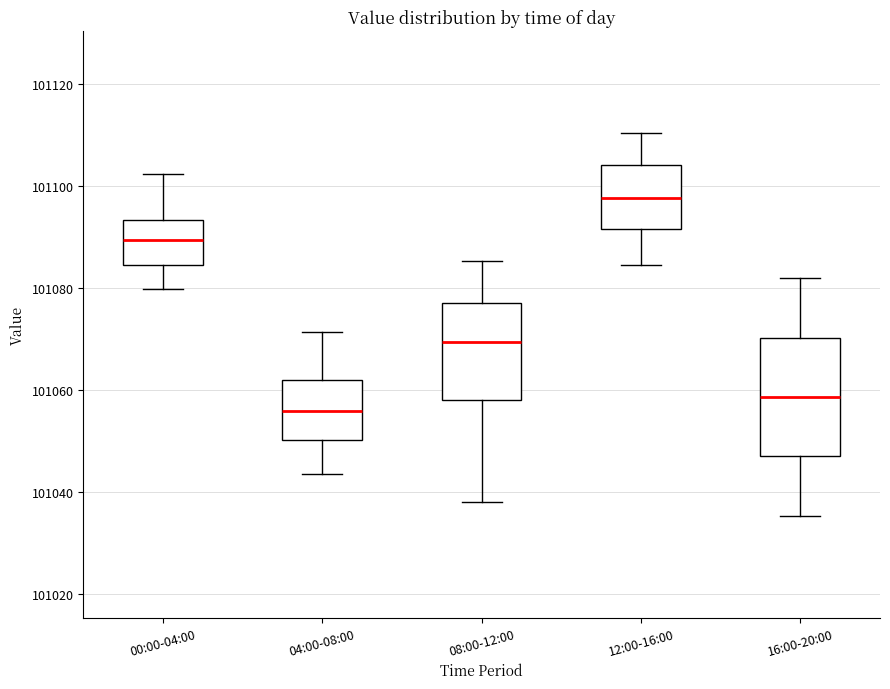

Reading left to right, read every box against the y-axis: the position of its median line, the range the box covers, and the ends of its whiskers. The values are not printed on the chart, so give them approximately, as read against the axis.

00:00-04:00: median 101090, box 101084 to 101094, whiskers 101080 to 101102
04:00-08:00: median 101056, box 101050 to 101062, whiskers 101044 to 101072
08:00-12:00: median 101070, box 101058 to 101078, whiskers 101038 to 101086
12:00-16:00: median 101098, box 101092 to 101104, whiskers 101084 to 101110
16:00-20:00: median 101058, box 101048 to 101070, whiskers 101036 to 101082